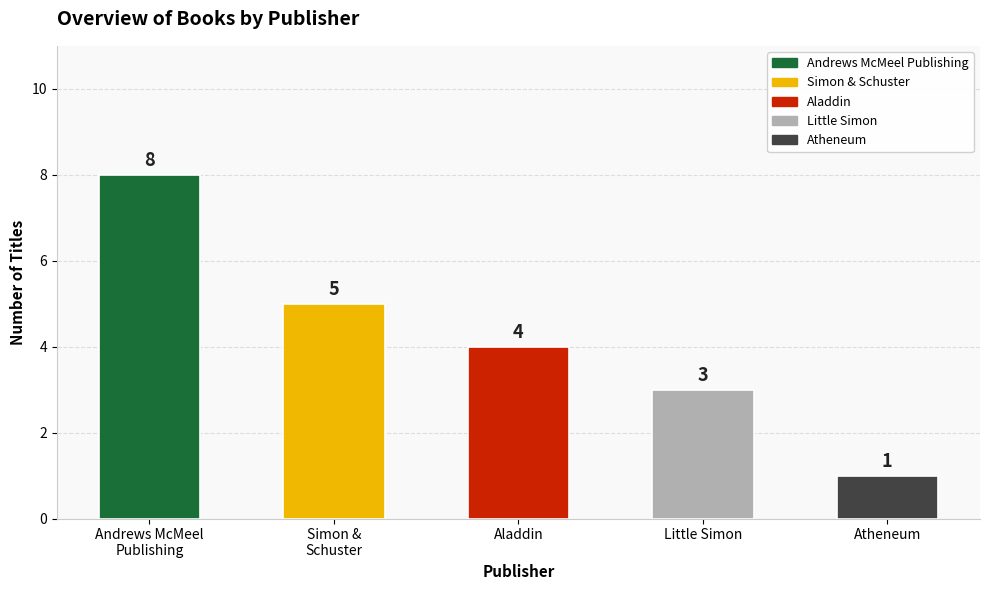

The chart shows a value of 7 at Aladdin. True or false?

False